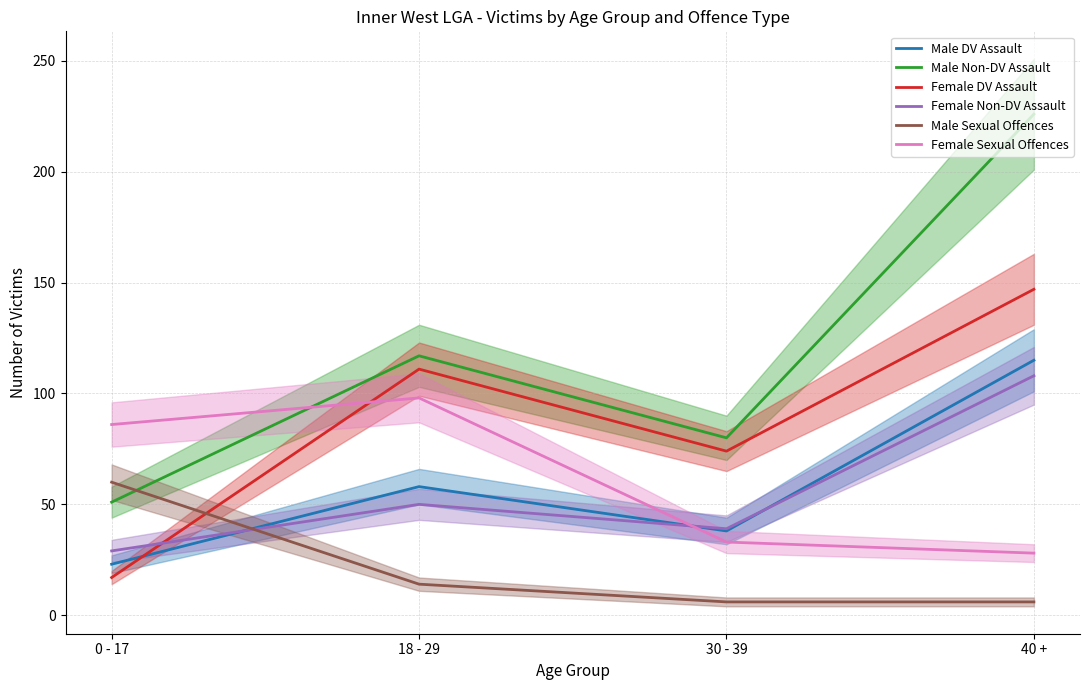

Where do Male Sexual Offences and Female Non-DV Assault first cross each other?

0 - 17 and 18 - 29